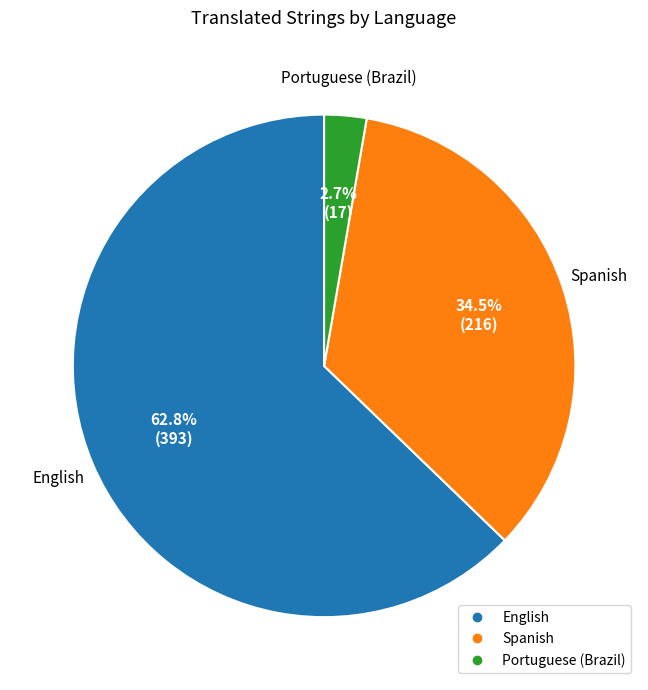

Do Spanish and Portuguese (Brazil) together represent more than half of the pie?

No